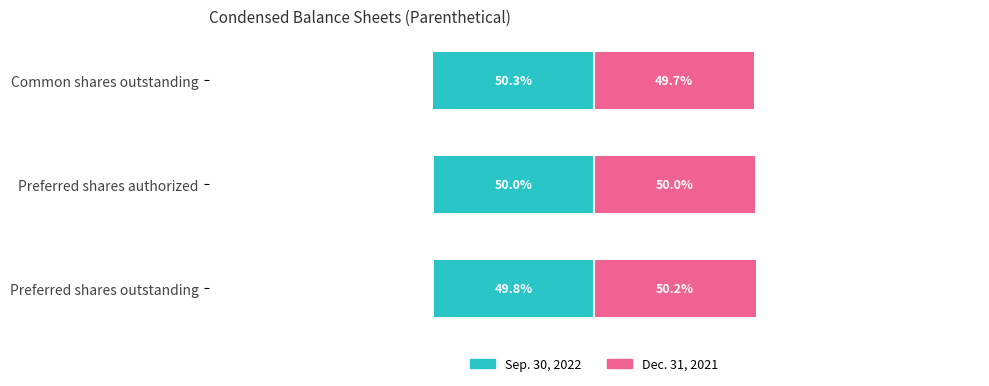

How many groups of bars are there?

3